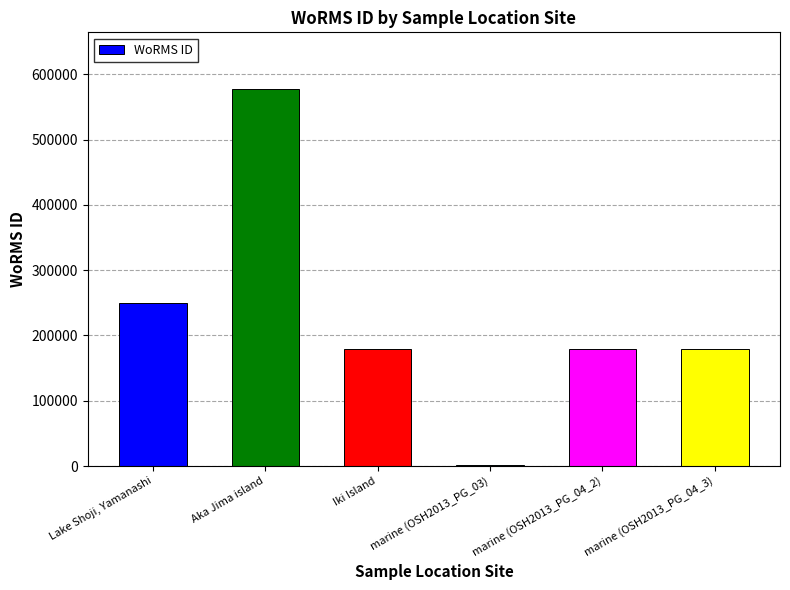

Count the number of categories in the chart.

6